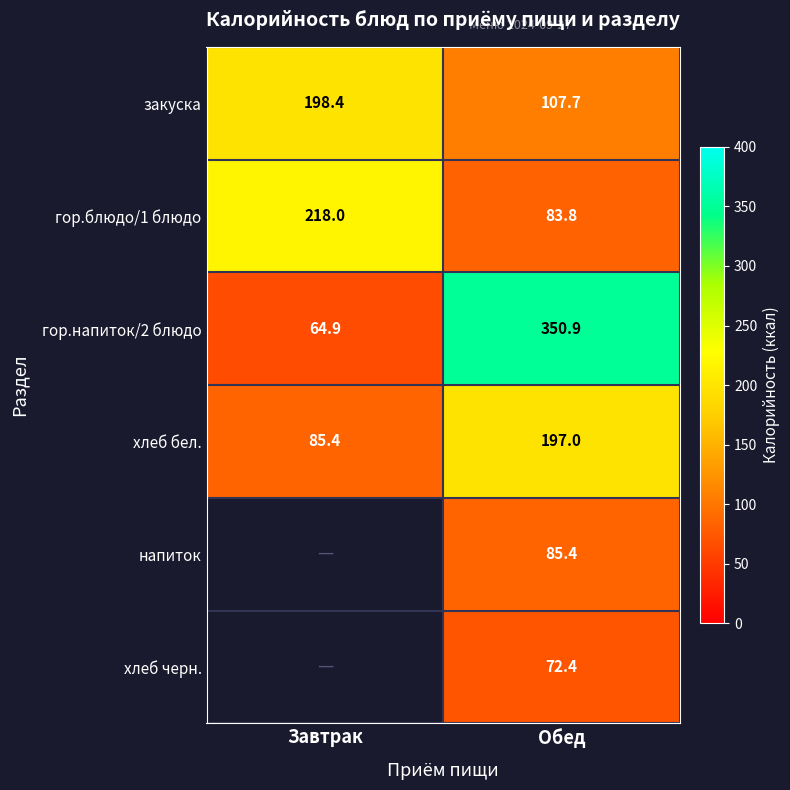

Count the number of data series in this chart.

6